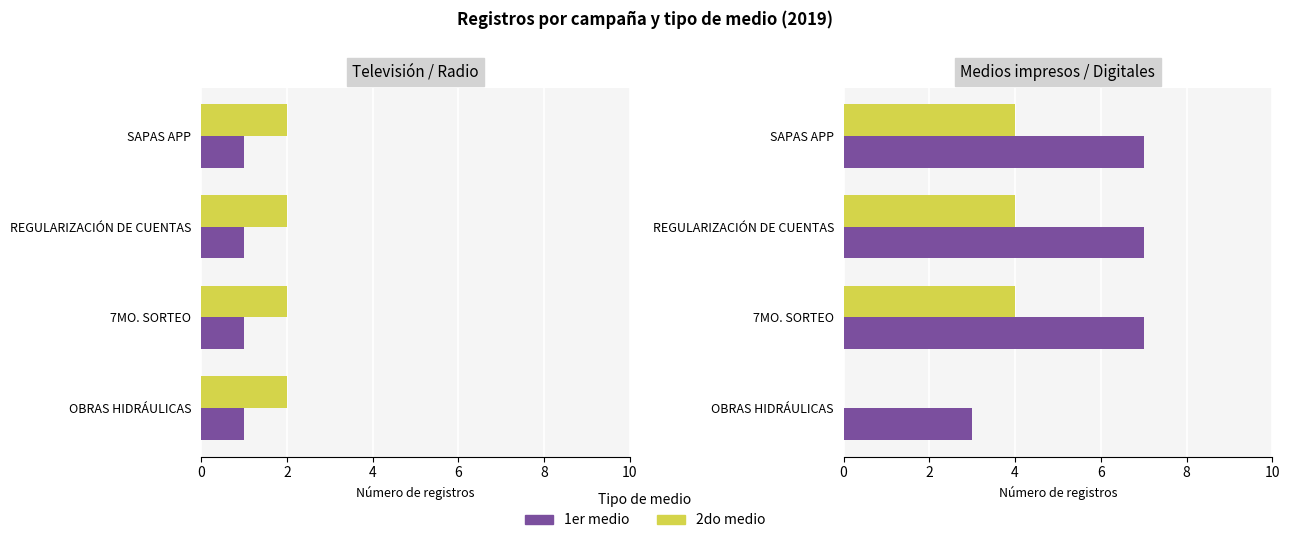

What is the greatest value displayed?

7.0